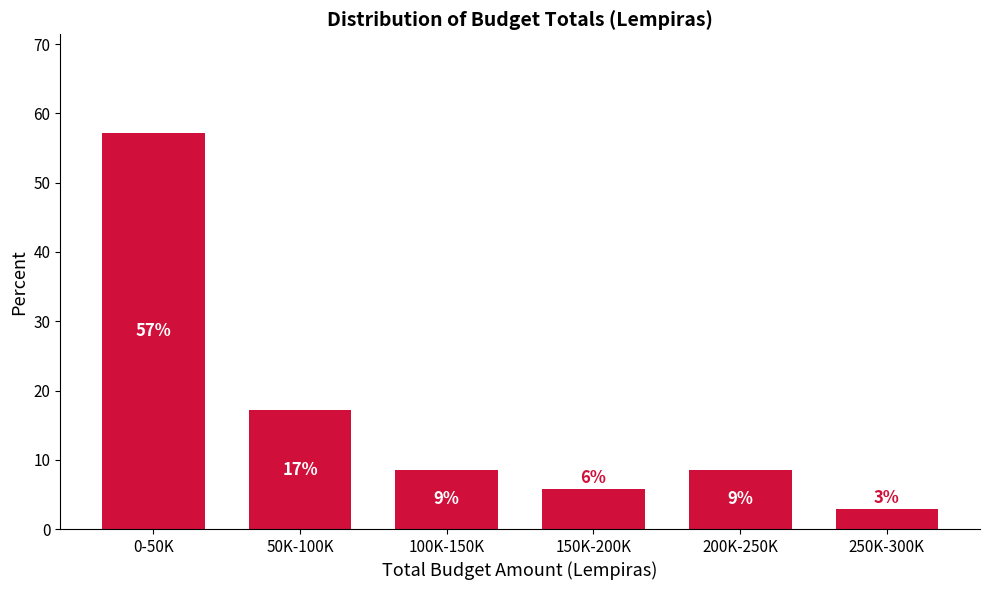

How many bars are there in total?

6